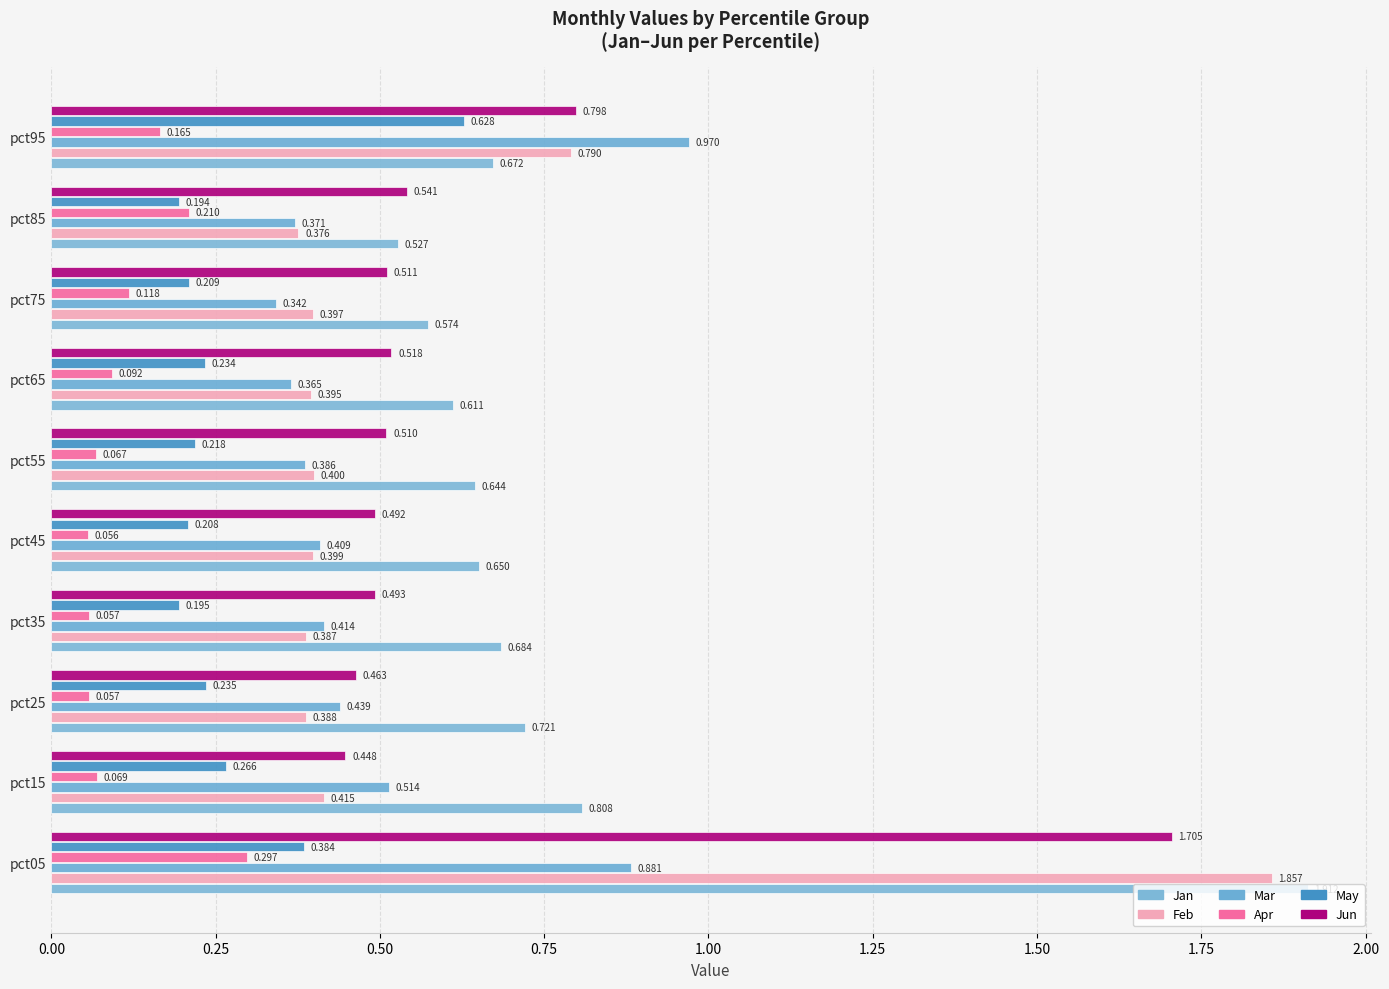

How many categories are shown in the chart?

10